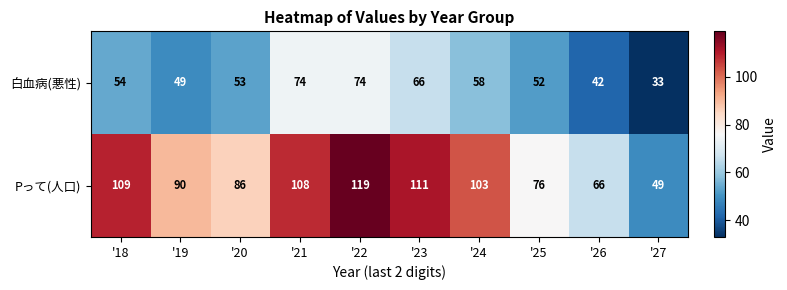

Reading left to right, what are all the values shown in this chart?

白血病(悪性): 54	49	53	74	74	66	58	52	42	33
Pって(人口): 109	90	86	108	119	111	103	76	66	49